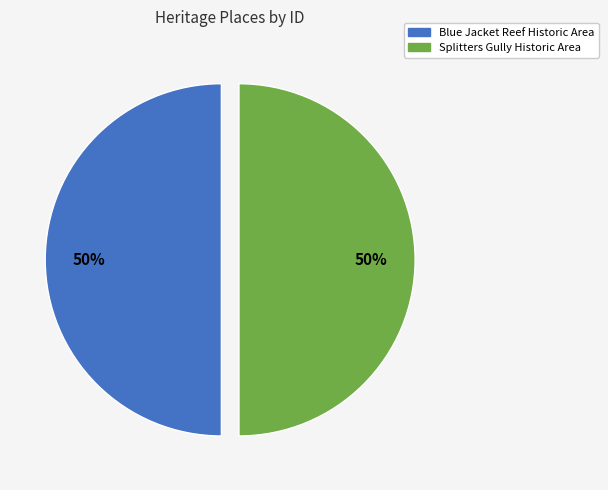

What is the ratio of the value at Splitters Gully Historic Area to the value at Blue Jacket Reef Historic Area?

1.0